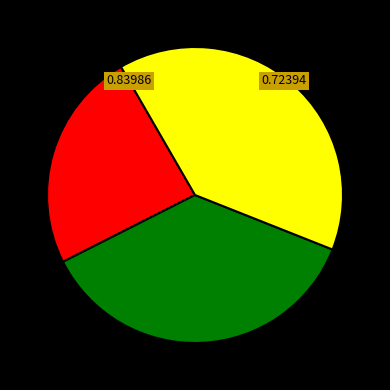

Count the number of slices in the pie.

3